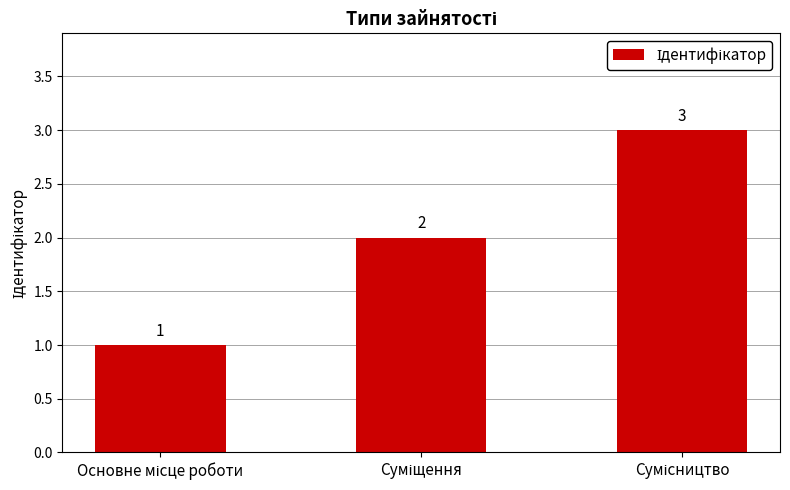

How many series are shown in this chart?

1